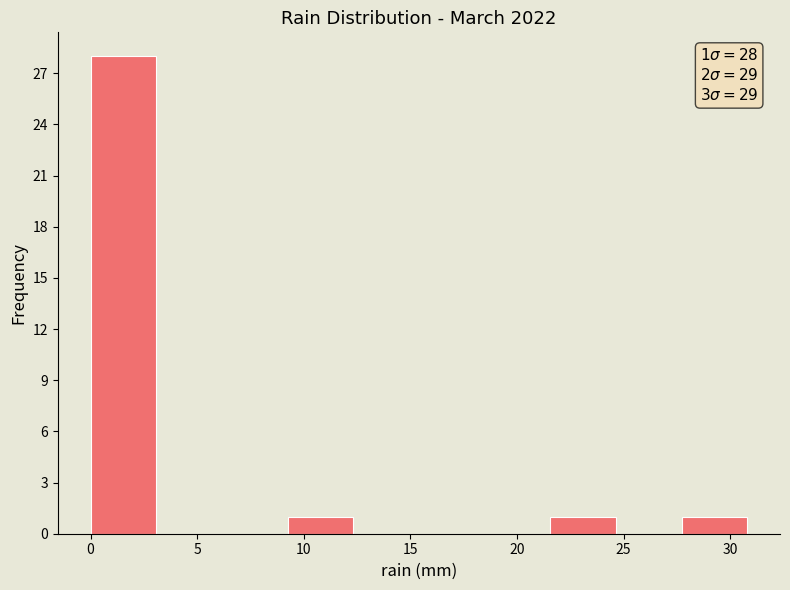

Over which range of the x-axis is the bar tallest?

0.0 to 3.0